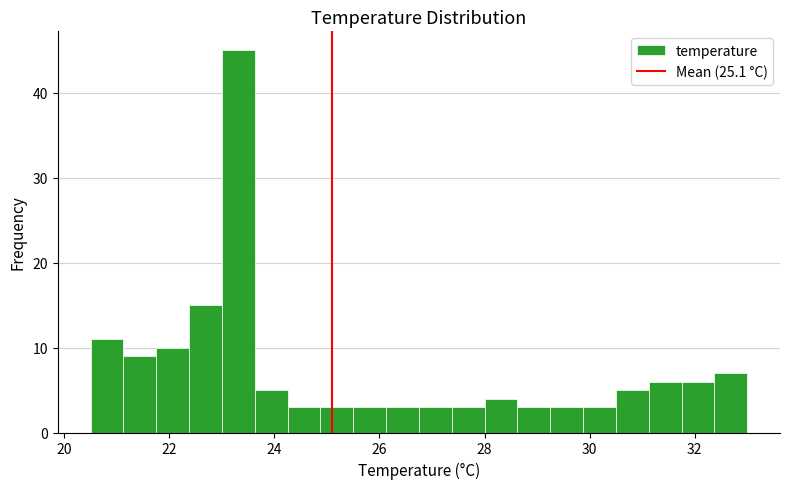

Around what value on the x-axis is the tallest bar? Give the approximate position of its centre, as read against the axis.

23.4